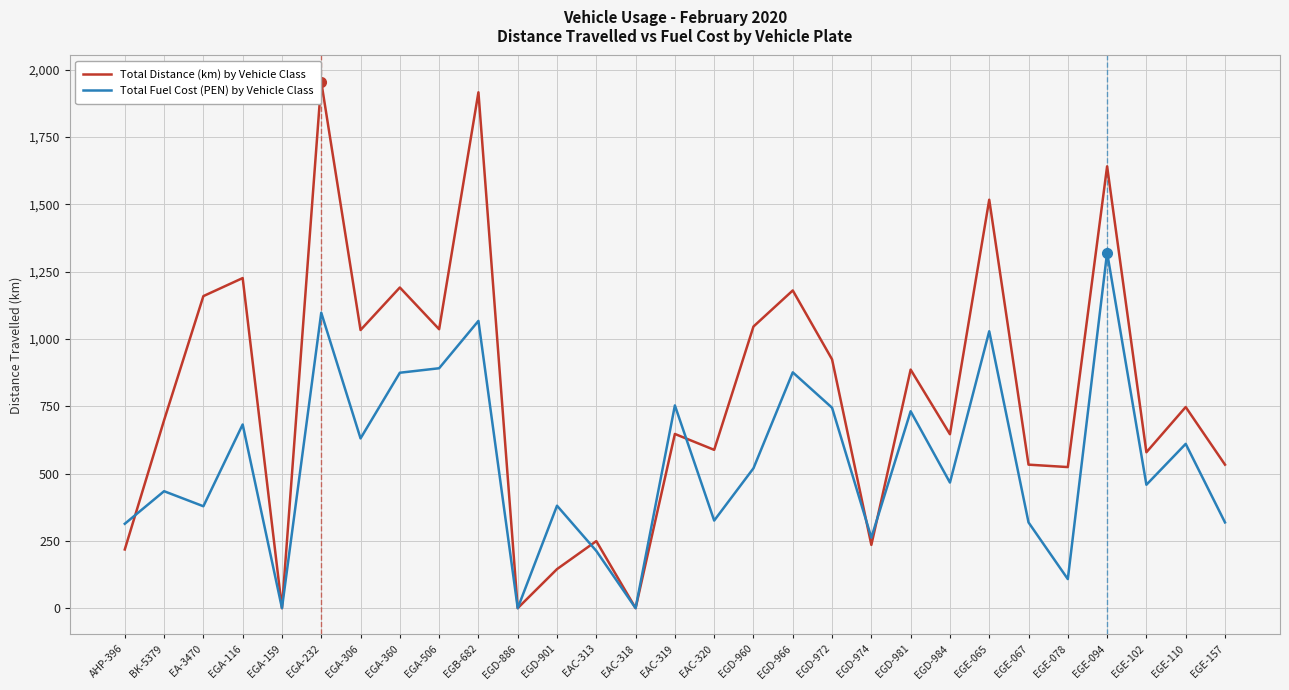

What is the maximum value shown in the chart?

1955.0